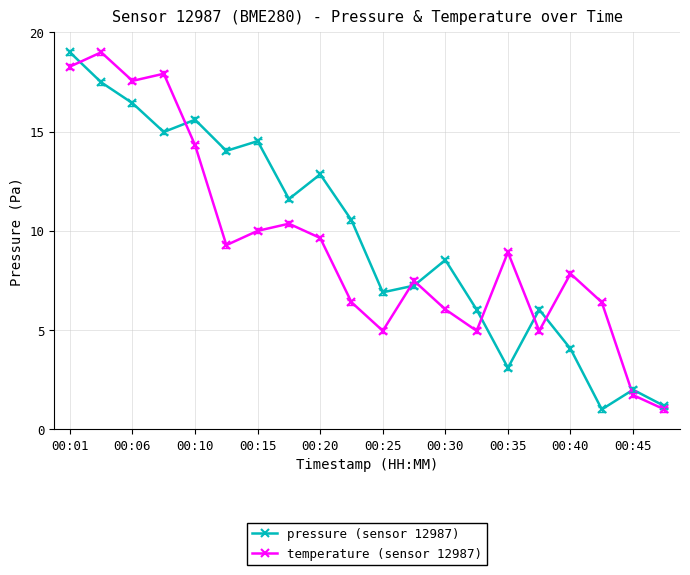

What is the value of the pressure (sensor 12987) point at the 10th from the left?

10.5